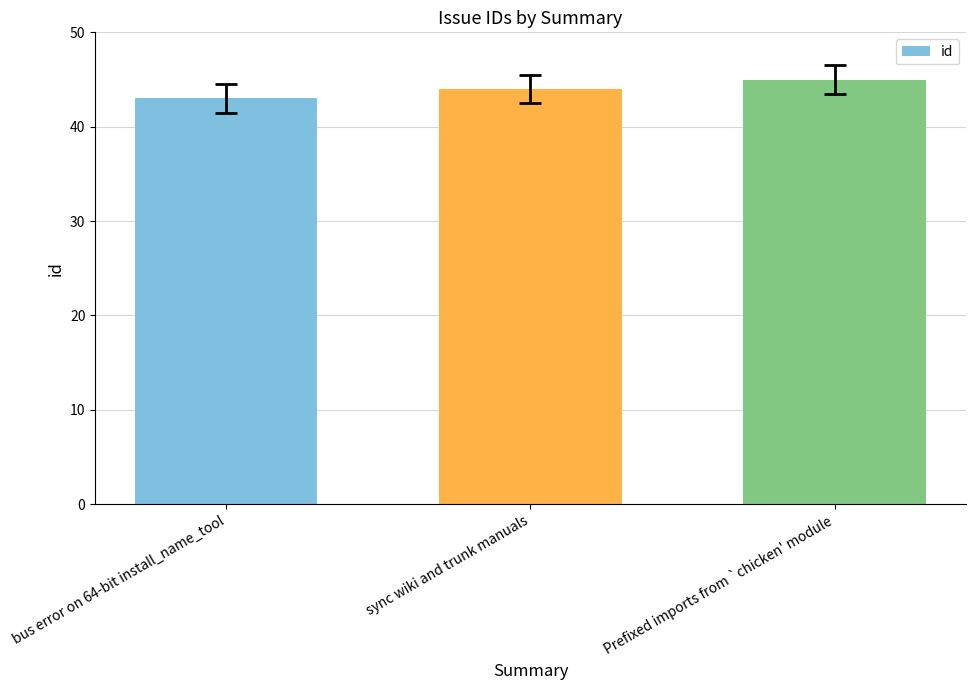

The chart shows a value of 10 at Prefixed imports from `chicken' module. True or false?

False